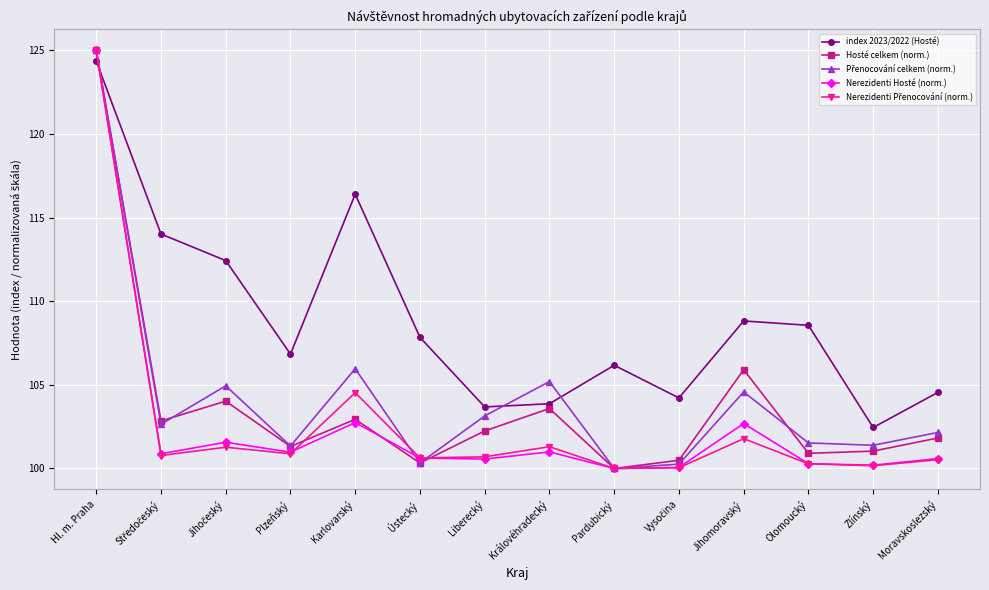

At which category is the sum across all series the highest?

Hl. m. Praha